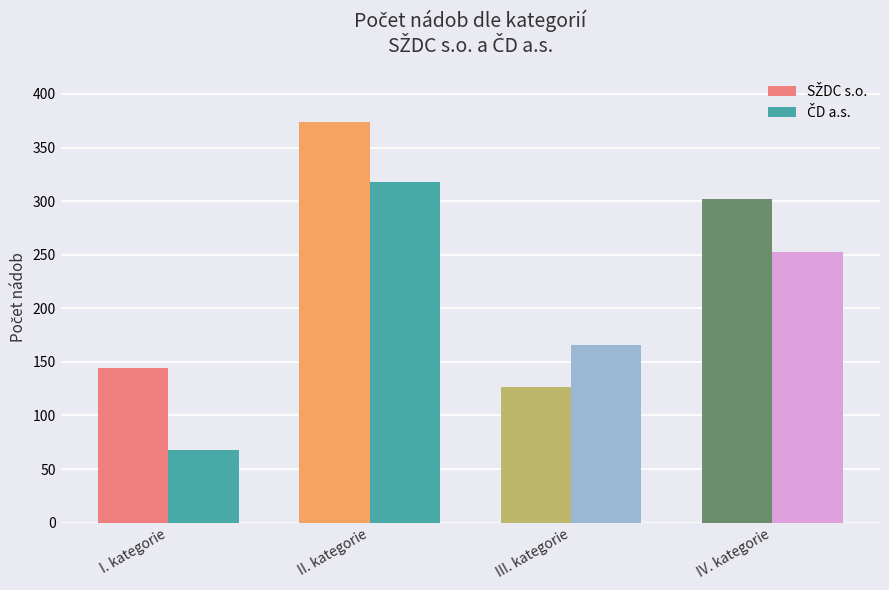

At which category does the chart reach its peak across all series?

II. kategorie